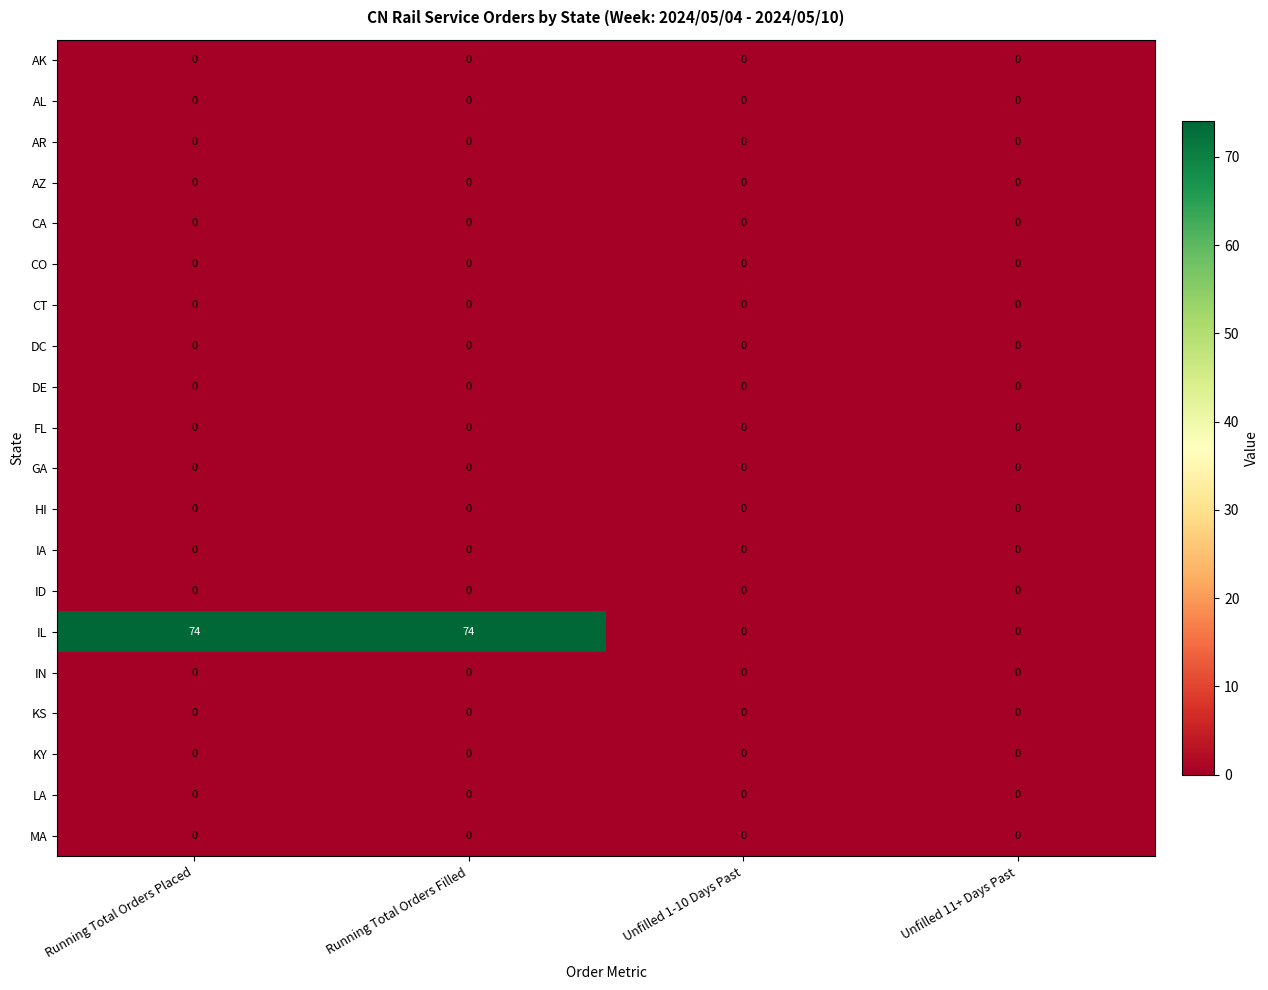

What is the greatest value displayed?

74